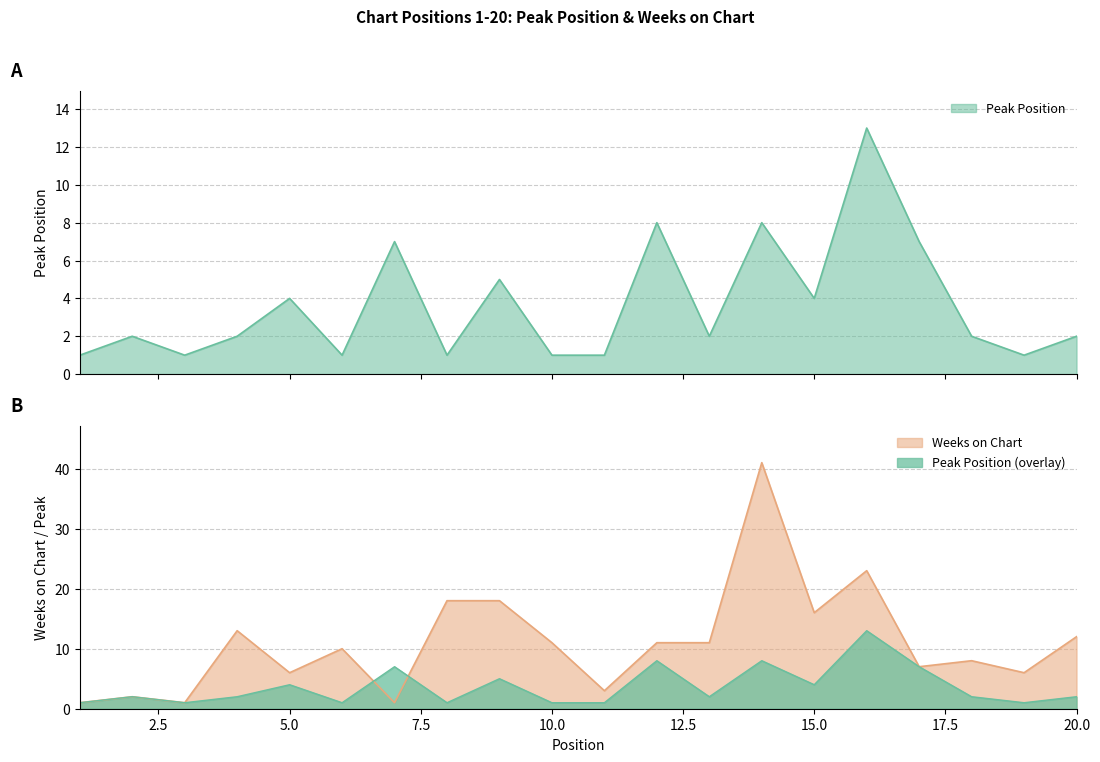

What is the highest value of the Weeks on Chart series?

41